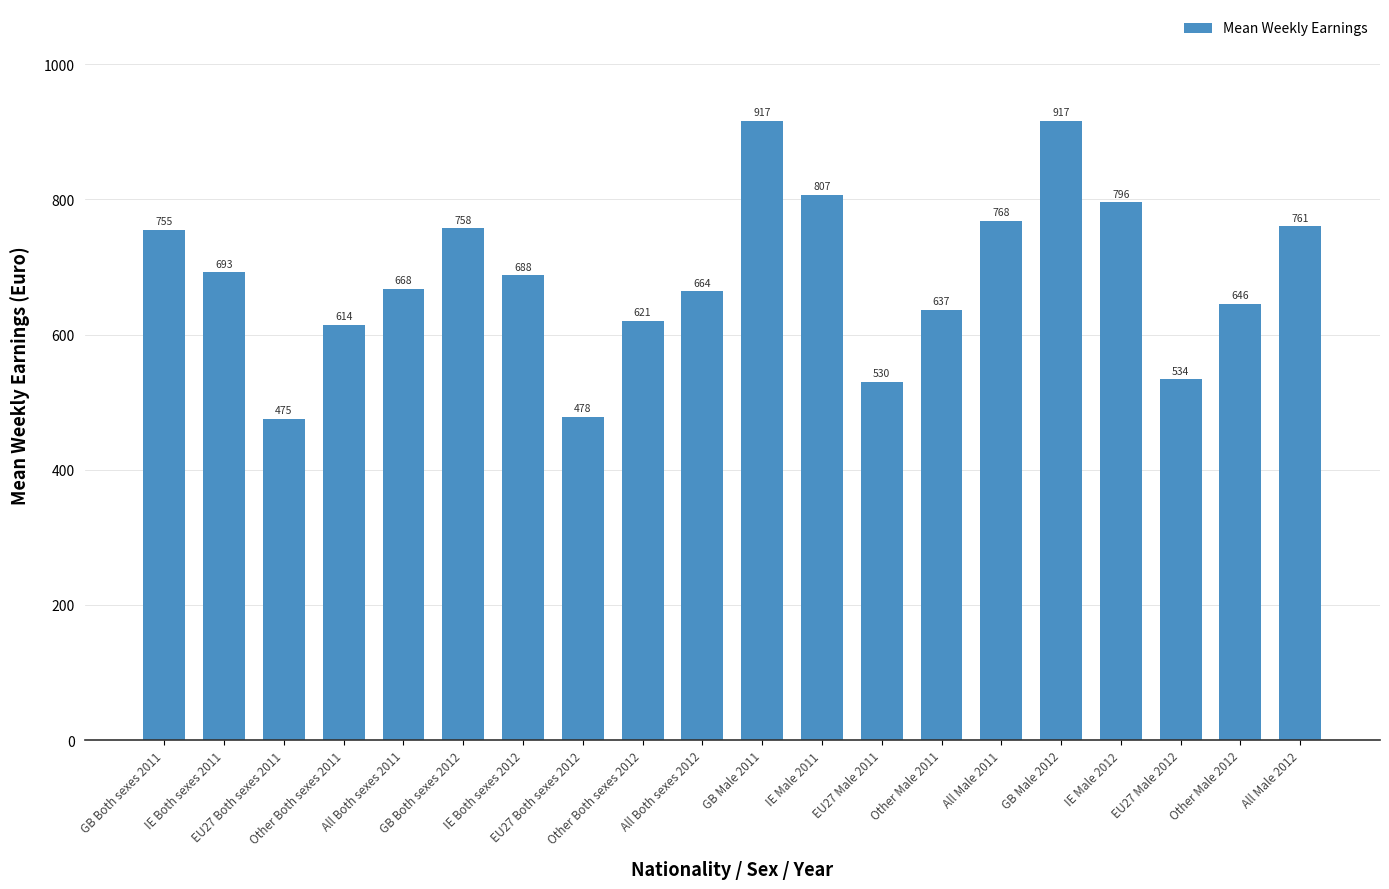

What is the average value?

686.4